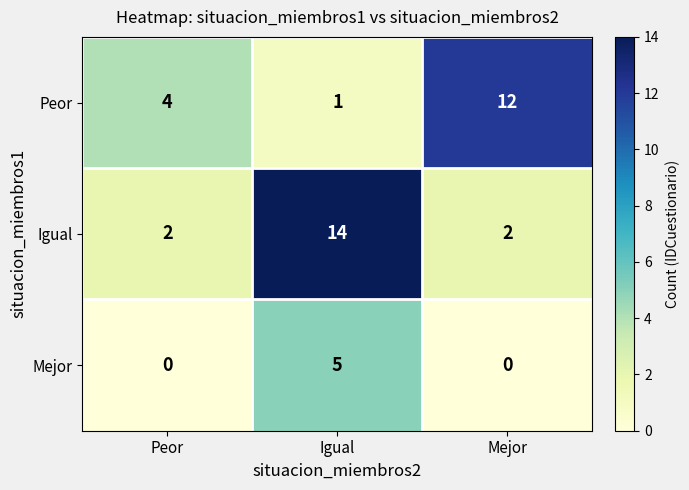

Count the number of categories in the chart.

3